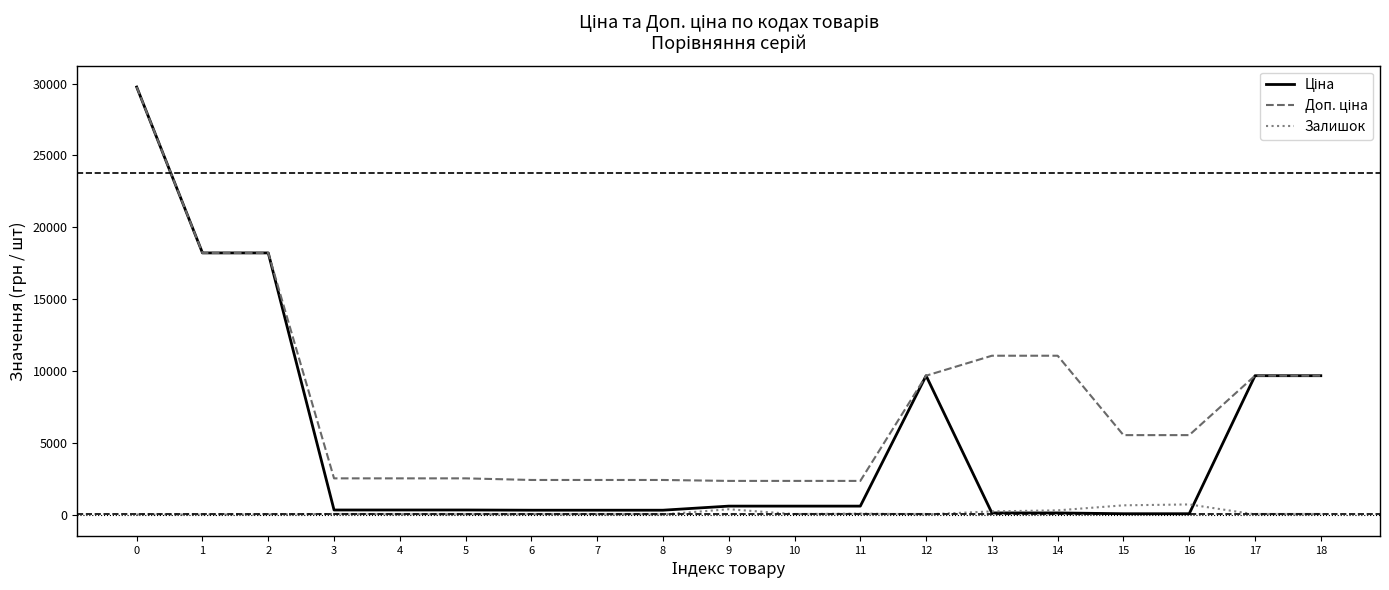

What is the maximum value for Залишок?

702.0